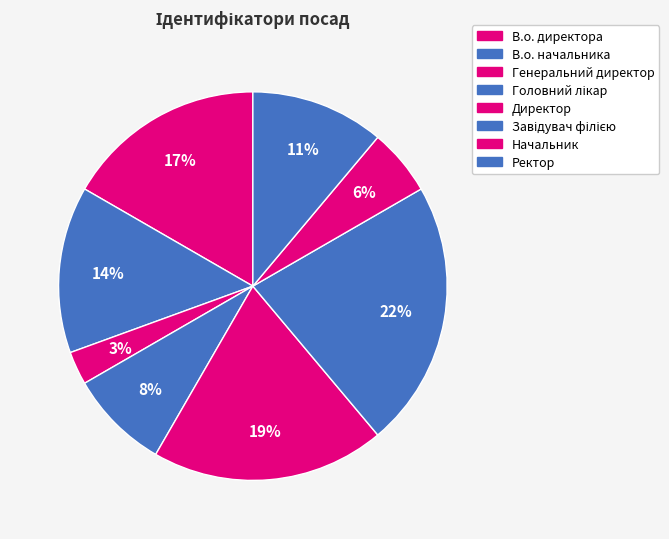

Is it true that Начальник is 6% of the pie?

True